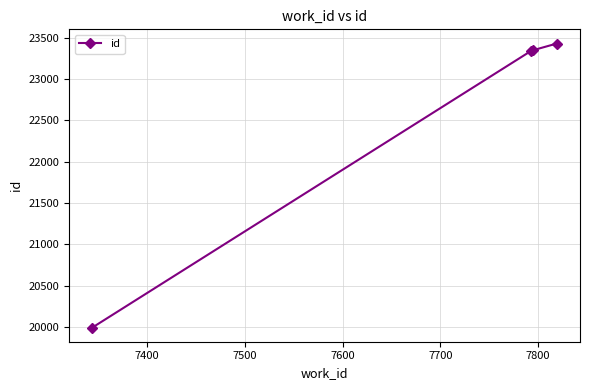

What is the maximum value shown in the chart?

23428